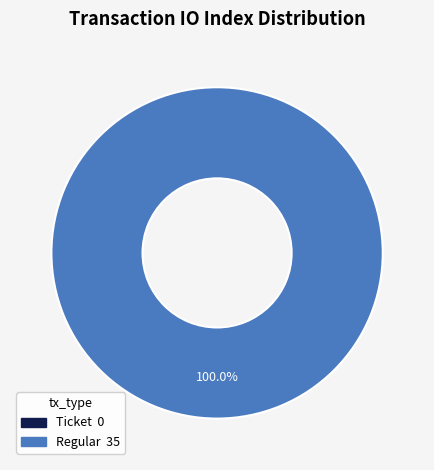

What is the largest slice in the pie chart?

Regular